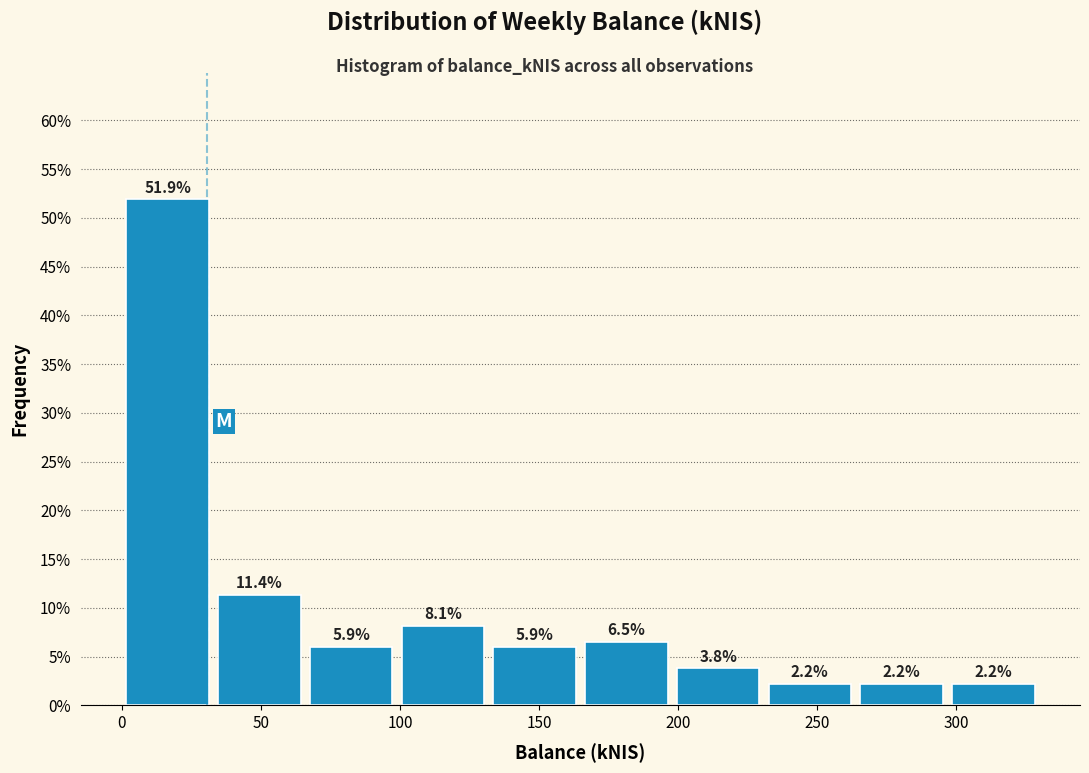

Reading left to right, transcribe this chart: for each bar, give the range it covers on the x-axis and its height. The bar edges are not printed on the chart, so give them approximately, as read against the axis.

0 to 35: 51.9
35 to 65: 11.4
65 to 100: 5.9
100 to 130: 8.1
130 to 165: 5.9
165 to 200: 6.5
200 to 230: 3.8
230 to 265: 2.2
265 to 295: 2.2
295 to 330: 2.2